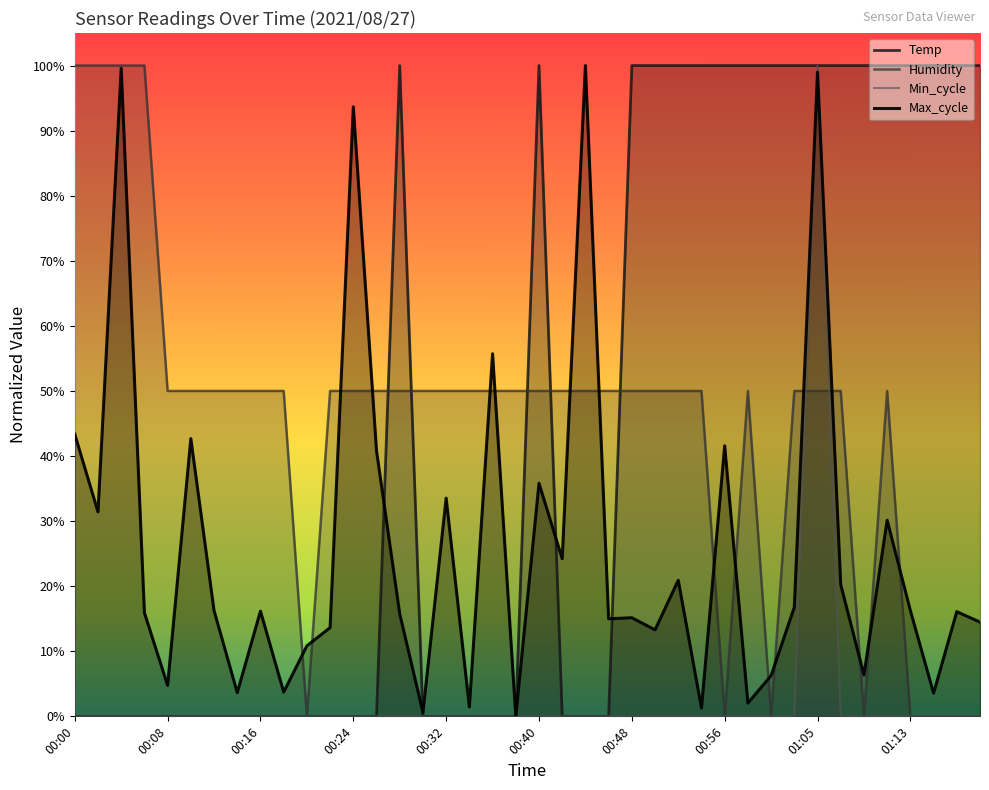

Reading left to right, extract all data points from this chart.

Temp: 0.0	0.0	0.0	0.0	0.0	0.0	0.0	0.0	0.0	0.0	0.0	0.0	0.0	0.0	1.0	0.0	0.0	0.0	0.0	0.0	1.0	0.0	0.0	0.0	1.0	1.0	1.0	1.0	1.0	1.0	1.0	1.0	1.0	1.0	1.0	1.0	1.0	1.0	1.0	1.0
Humidity: 1.0	1.0	1.0	1.0	0.5	0.5	0.5	0.5	0.5	0.5	0.0	0.5	0.5	0.5	0.5	0.5	0.5	0.5	0.5	0.5	0.5	0.5	0.5	0.5	0.5	0.5	0.5	0.5	0.0	0.5	0.0	0.5	0.5	0.5	0.0	0.5	0.0	0.0	0.0	0.0
Min_cycle: 0.0	0.0	0.0	0.0	0.0	0.0	0.0	0.0	0.0	0.0	0.0	0.0	0.0	0.0	0.0	0.0	0.0	0.0	0.0	0.0	0.0	0.0	0.0	0.0	0.0	0.0	0.0	0.0	0.0	0.0	0.0	0.0	1.0	0.0	0.0	0.0	0.0	0.0	0.0	0.0
Max_cycle: 0.4	0.3	1.0	0.2	0.0	0.4	0.2	0.0	0.2	0.0	0.1	0.1	0.9	0.4	0.2	0.0	0.3	0.0	0.6	0.0	0.4	0.2	1.0	0.1	0.2	0.1	0.2	0.0	0.4	0.0	0.1	0.2	1.0	0.2	0.1	0.3	0.2	0.0	0.2	0.1